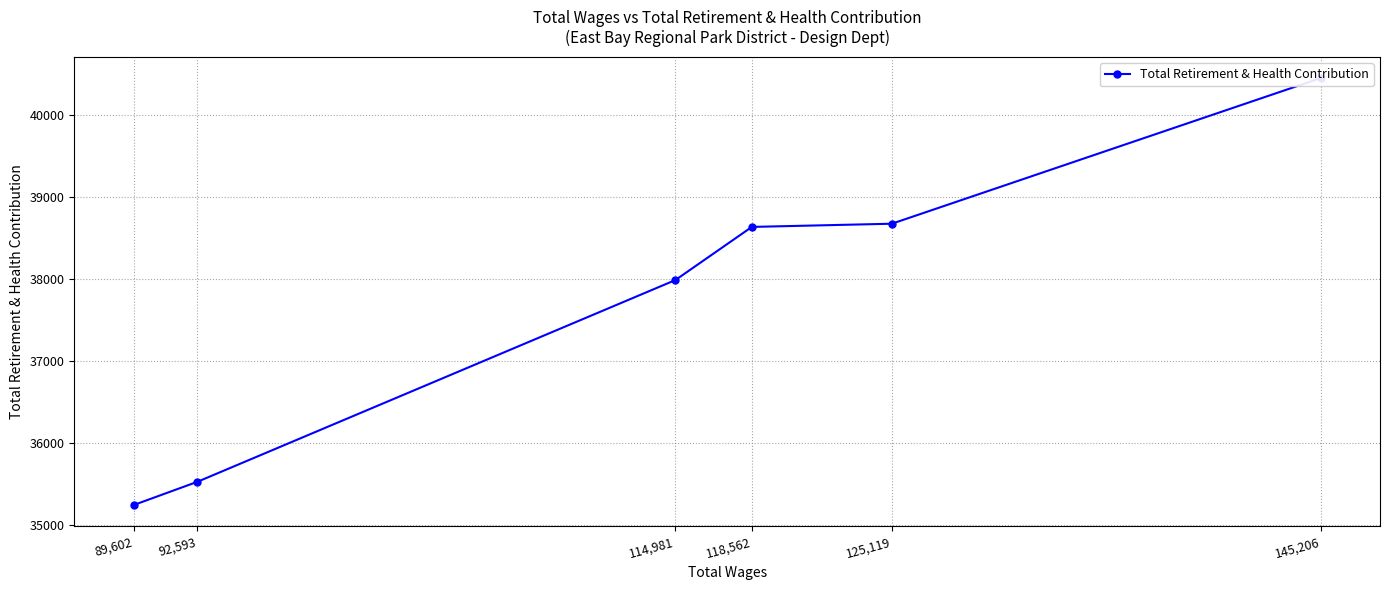

Rank the categories by value from lowest to highest.

89,602, 92,593, 114,981, 118,562, 125,119, 145,206